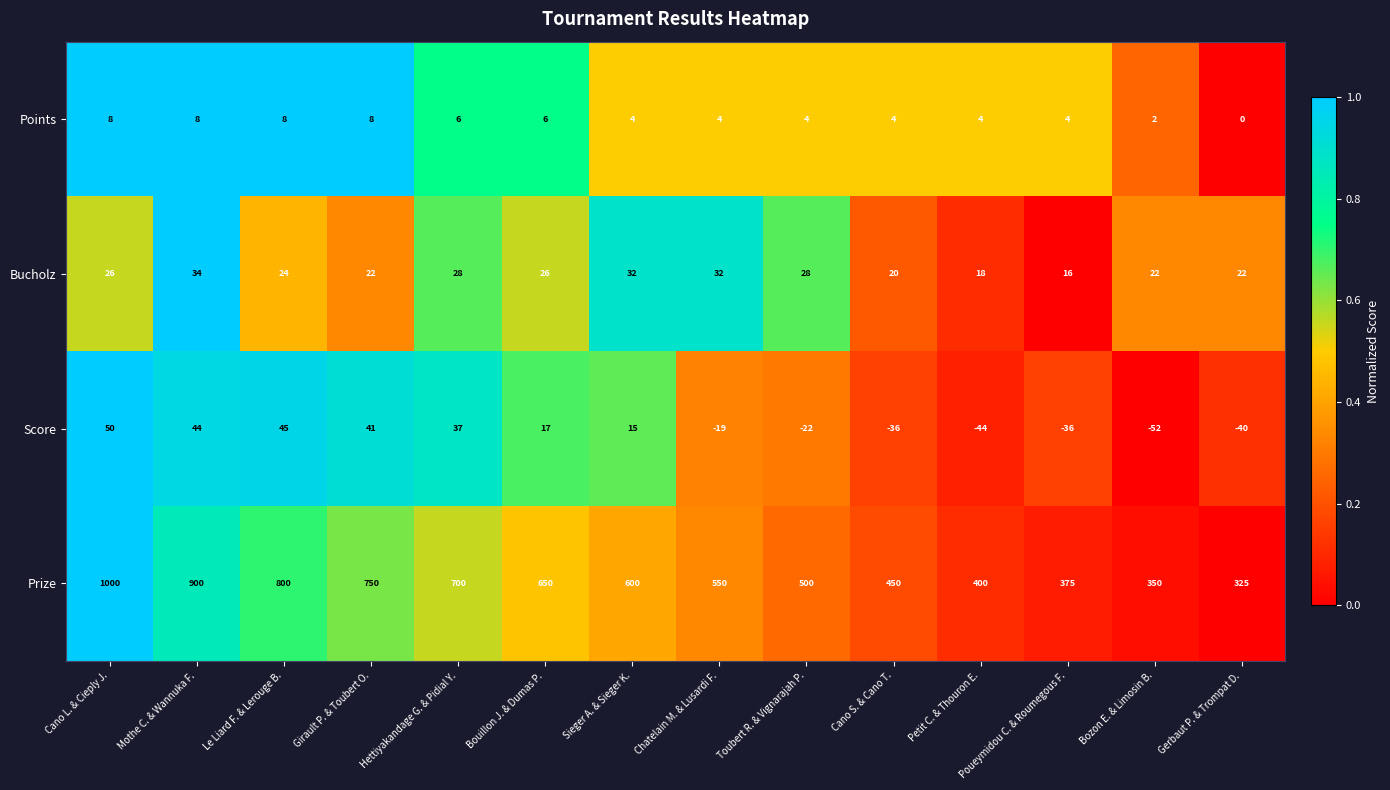

At Poueymidou C. & Roumegous F., list the series in order from smallest to largest.

Score, Points, Bucholz, Prize